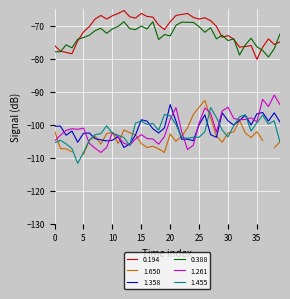

True or false: 0.388 and 1.358 intersect in this chart.

False